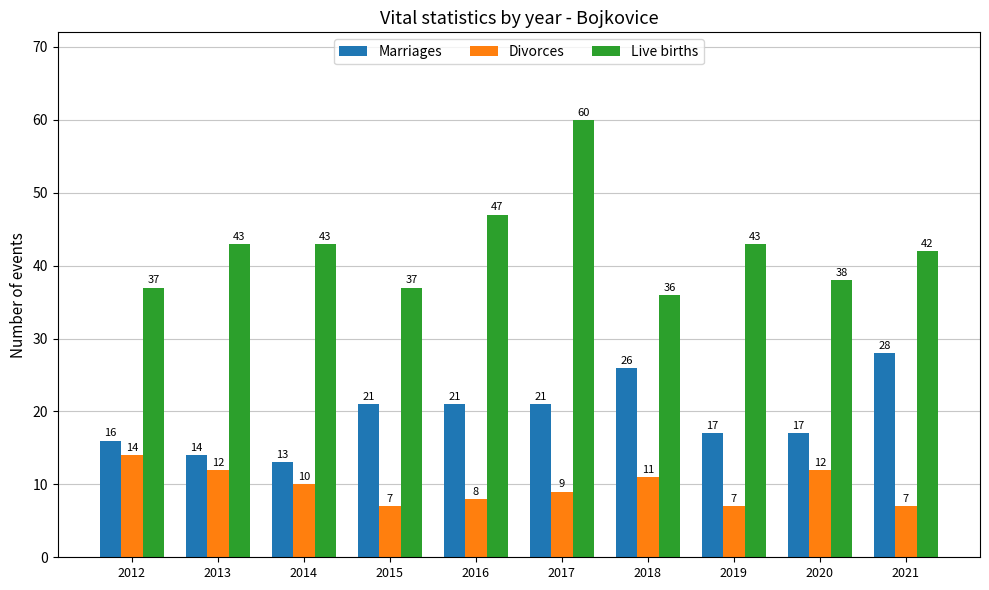

At 2019, list the series in order from smallest to largest.

Divorces, Marriages, Live births